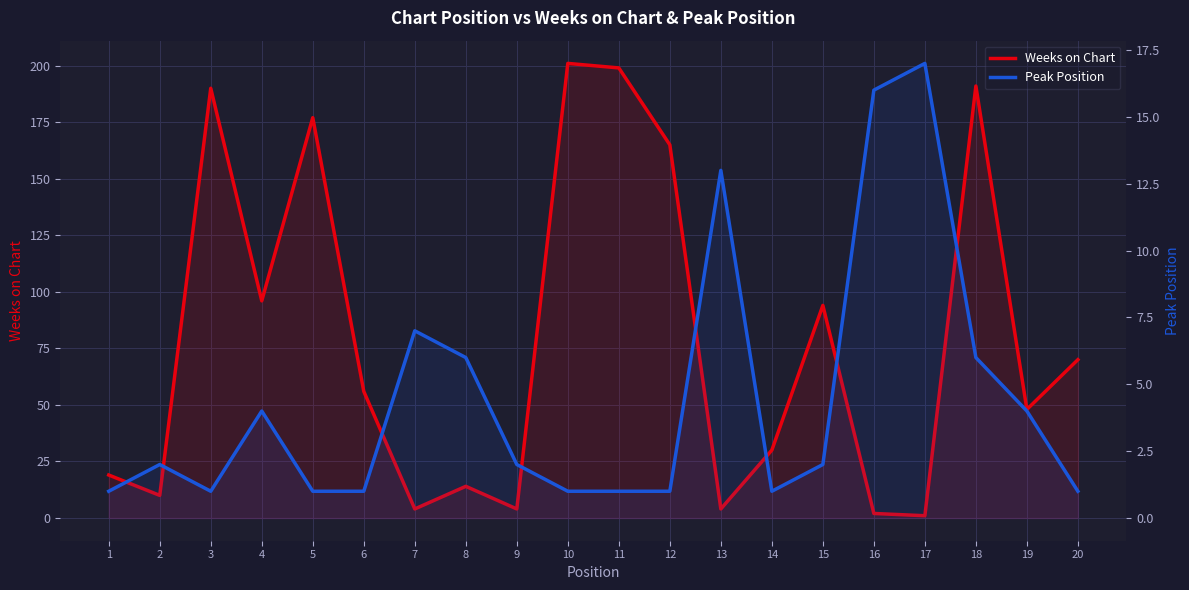

How many categories are shown in the chart?

20